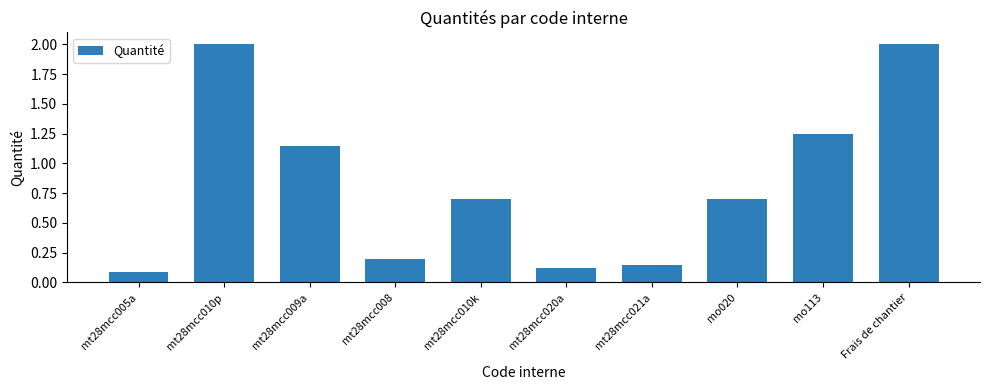

True or false: the data shows 2.0 at mt28mcc010p.

True